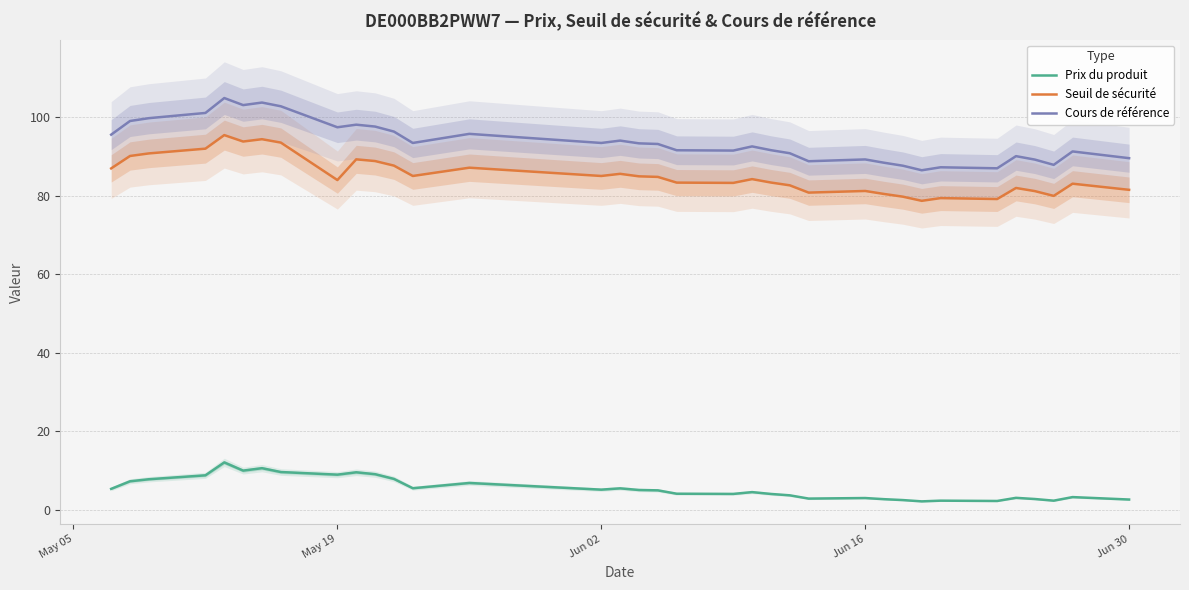

True or false: Cours de référence and Prix du produit cross at least once.

False